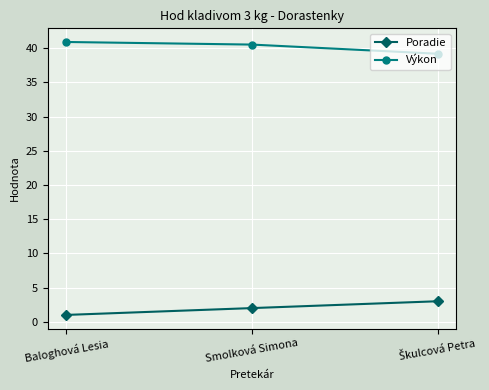

What is the sum of all Výkon values?

120.7